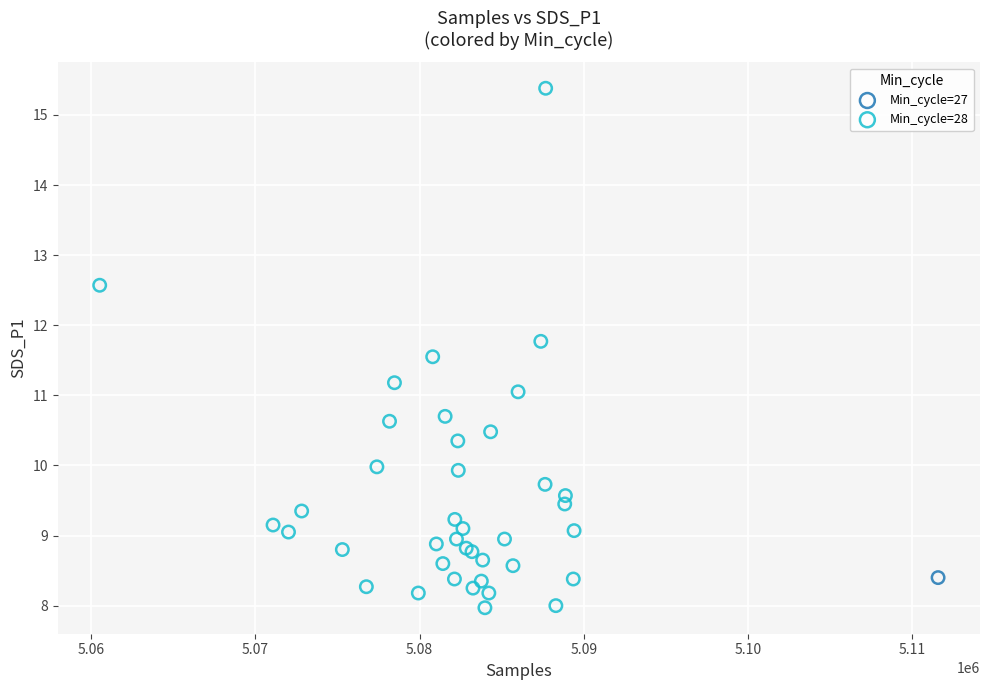

What are all the series names shown in the legend?

Min_cycle=27, Min_cycle=28